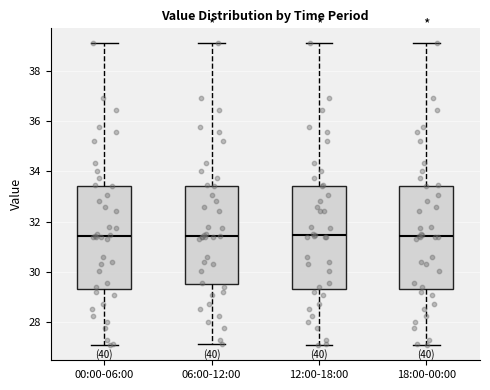

Where does the lower whisker of the box for 00:00-06:00 end on the y-axis? The values are not printed on the chart, so give them approximately, as read against the axis.

27.0